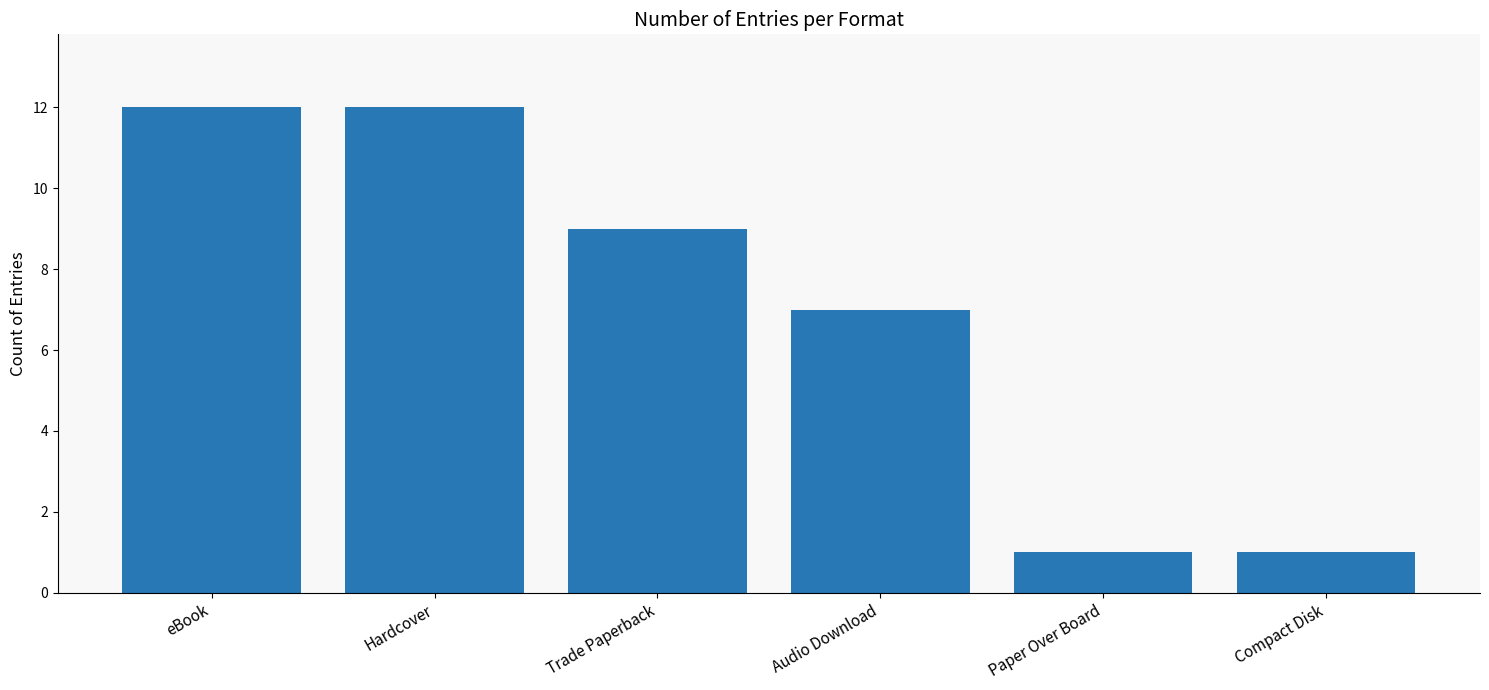

What is the greatest value displayed?

12